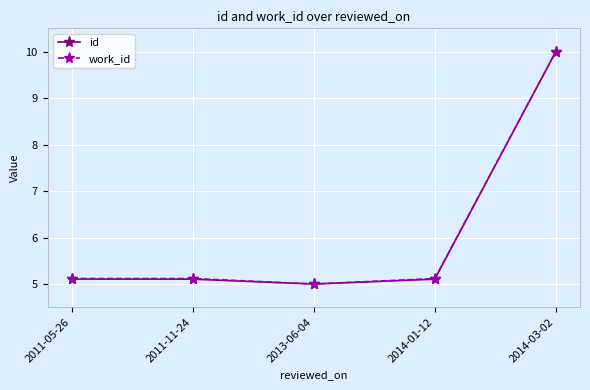

At which category does work_id reach its first local valley?

2013-06-04